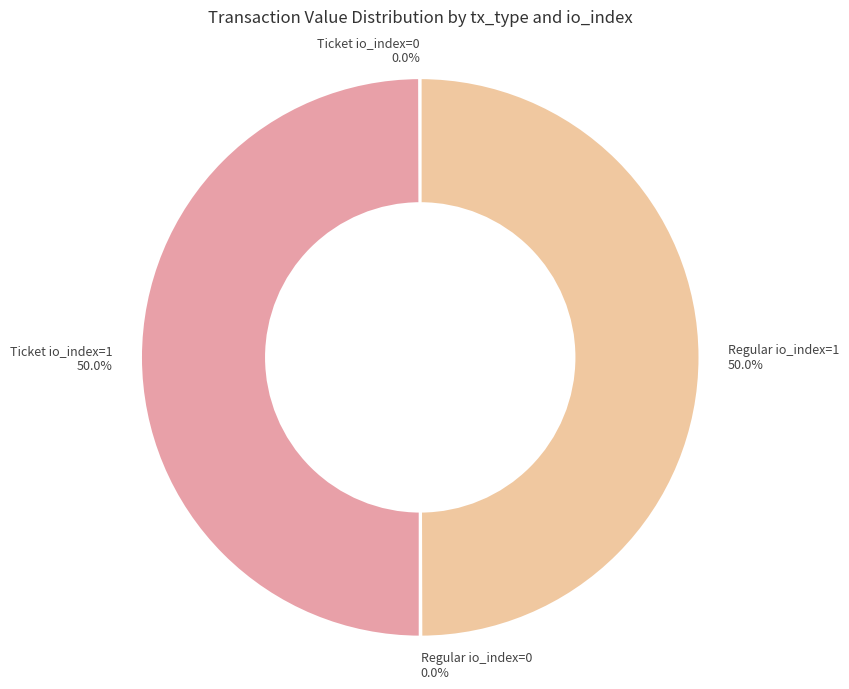

What percentage is NOT represented by Regular io_index=1 50.0%?

50.0%